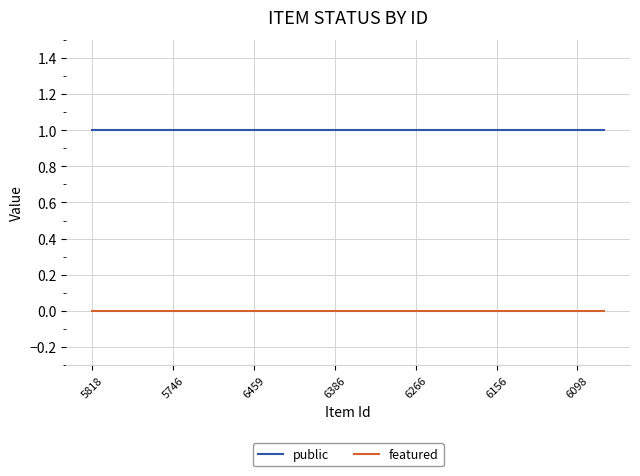

True or false: public and featured intersect in this chart.

False